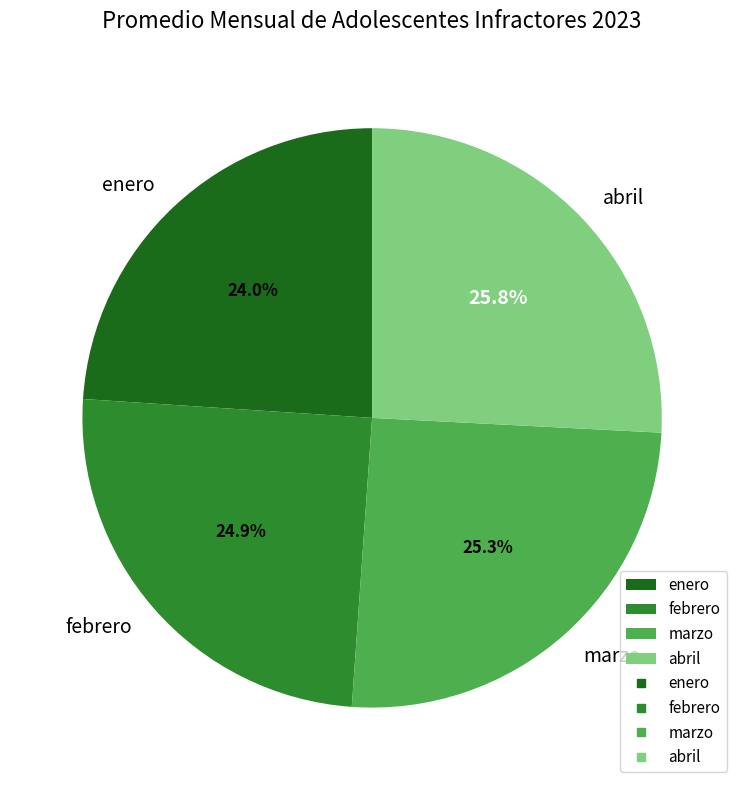

Between marzo and enero, which is larger?

marzo